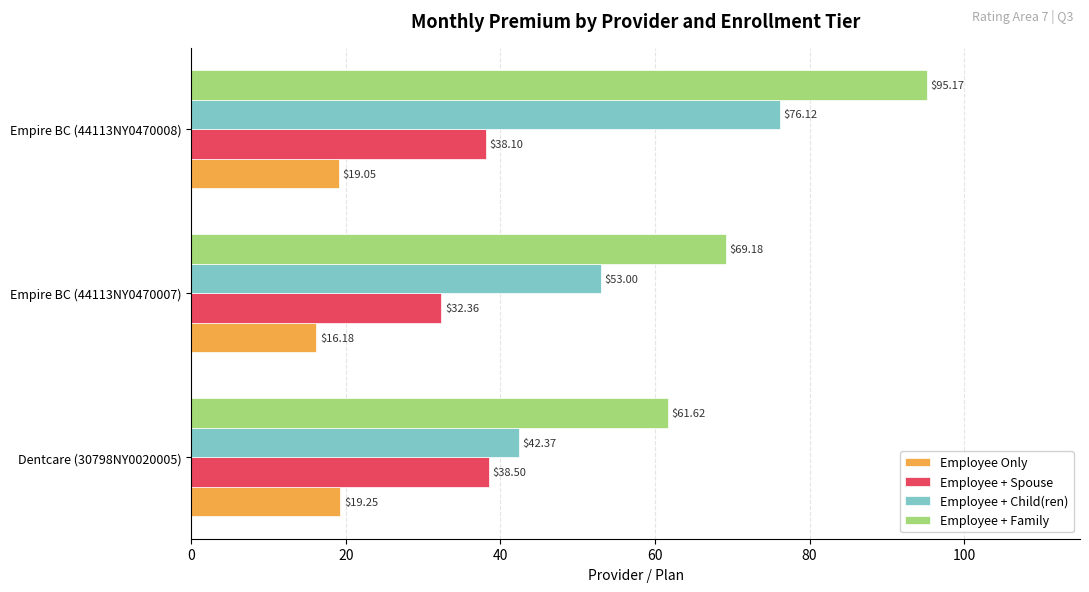

How many values in the Employee + Family series are below 69?

1